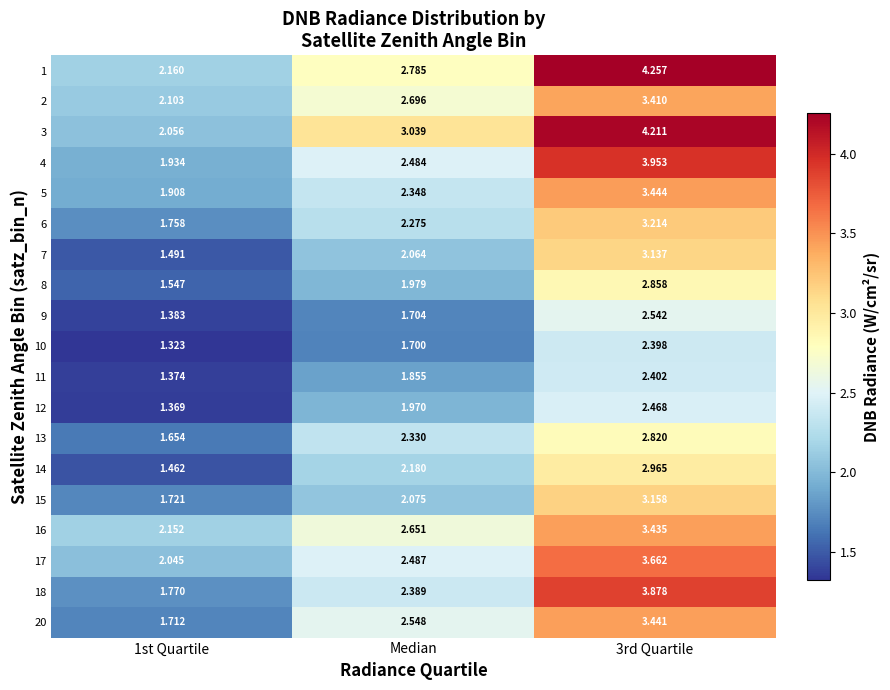

Which series has the largest total across all categories?

row_2